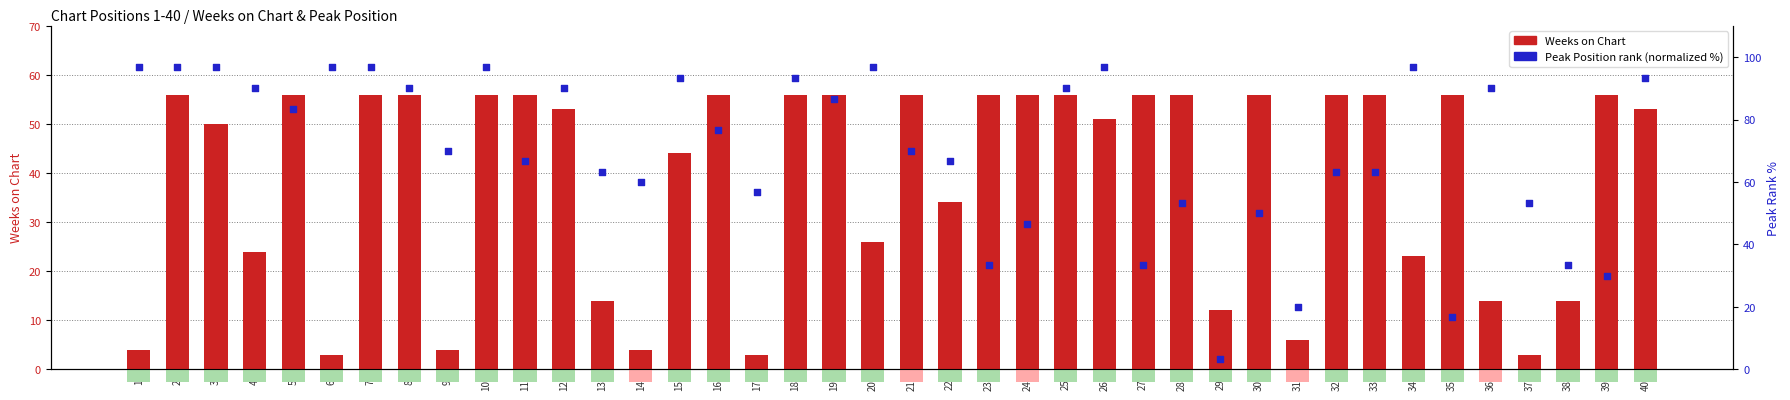

Is the value of Weeks on Chart at 32 greater than the value of Peak Position (normalized) at 13?

No